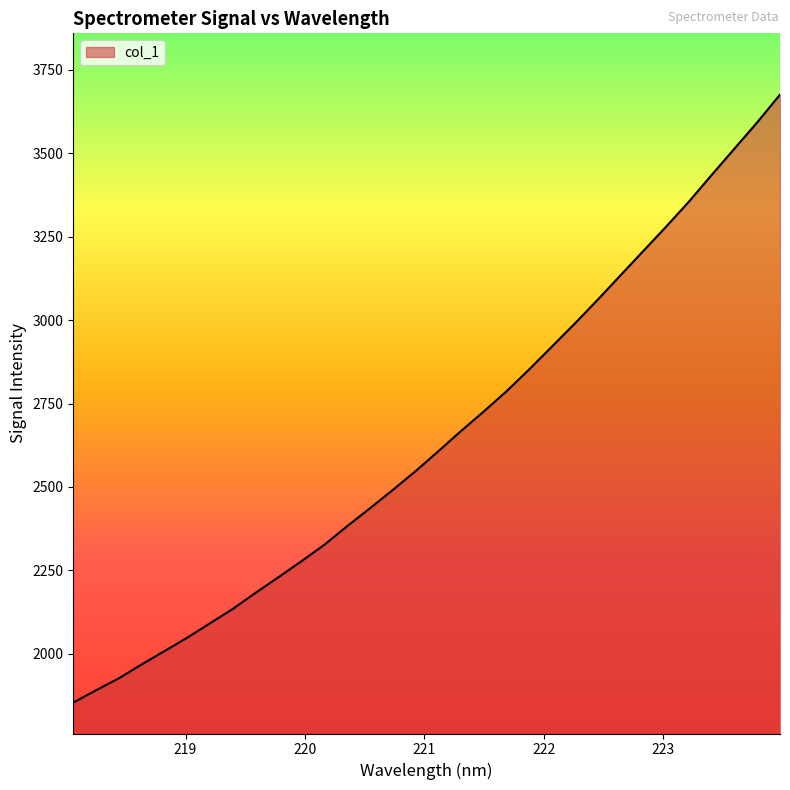

What is the difference between the maximum and minimum values?

1822.9